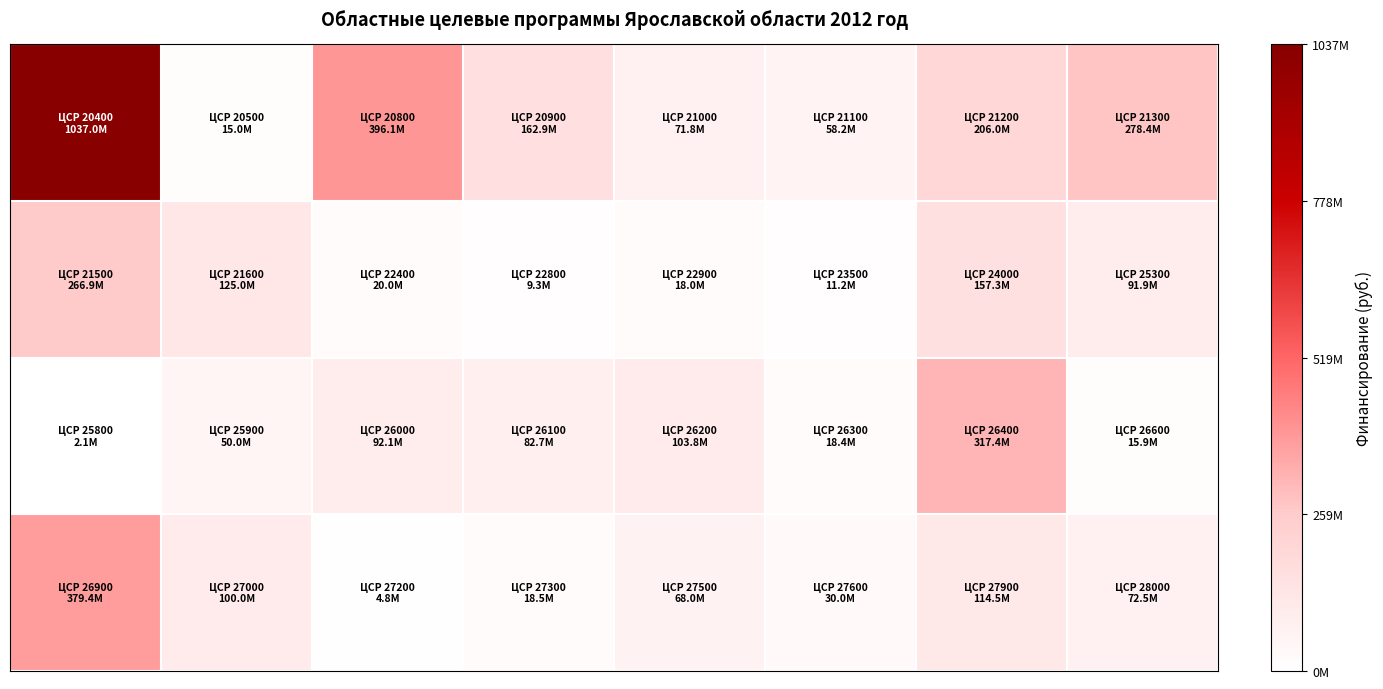

What is the maximum value shown in the chart?

1037037537